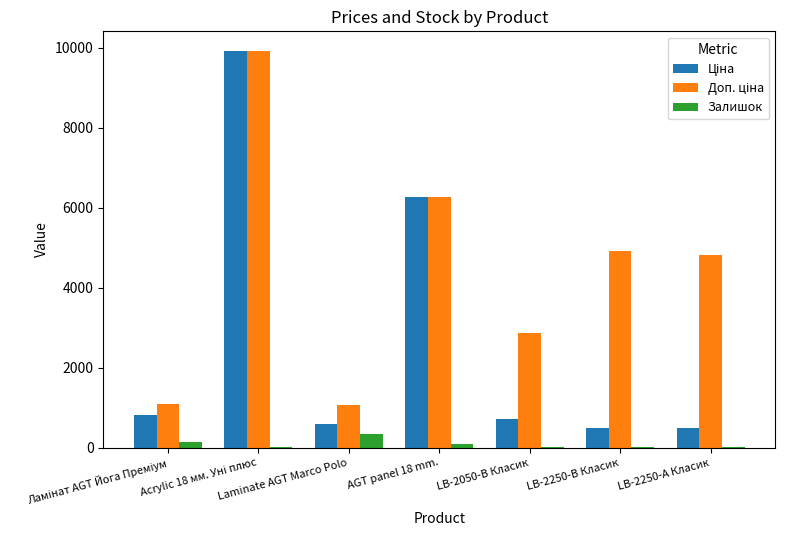

What is the maximum value shown in the chart?

9908.5